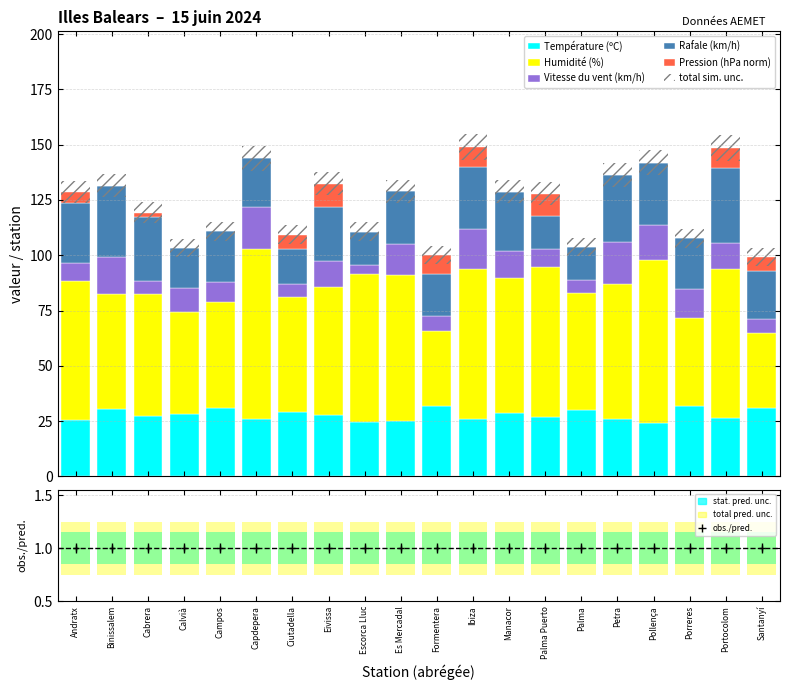

What is the label of the 10th bar from the right?

Formentera